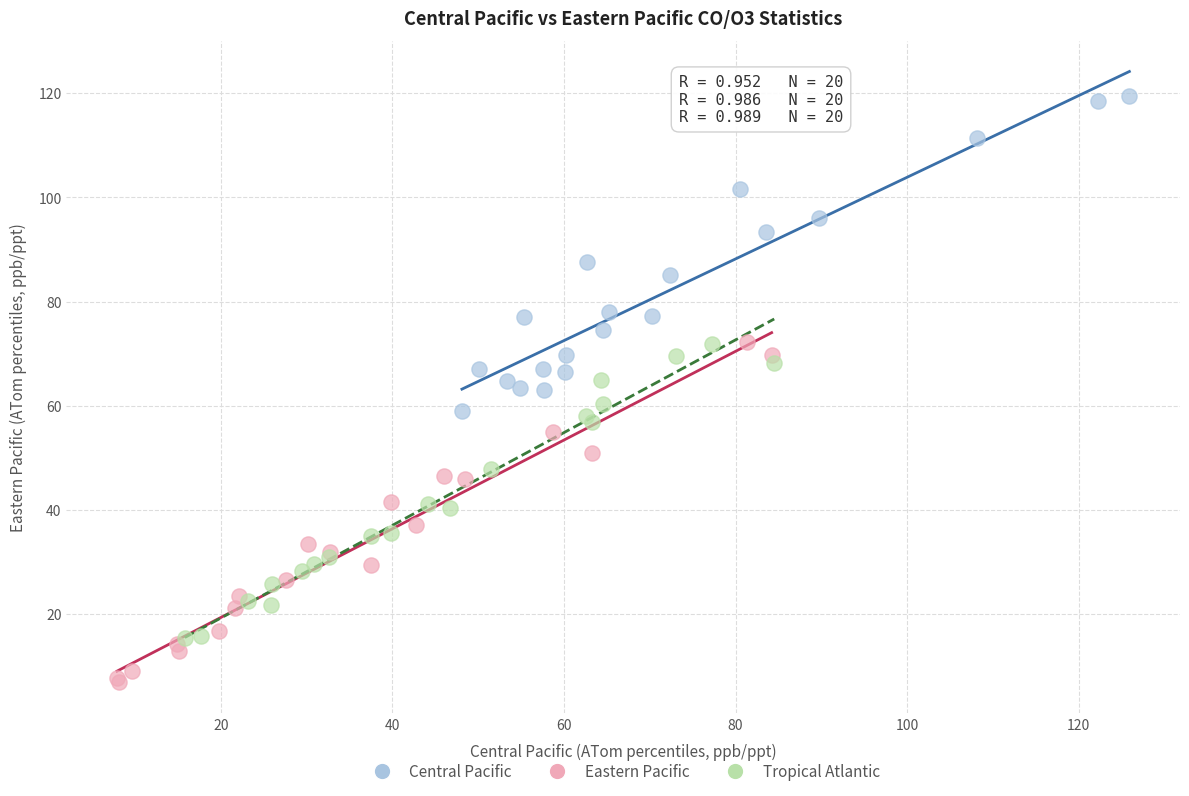

Which series reaches the maximum Y coordinate?

Central Pacific